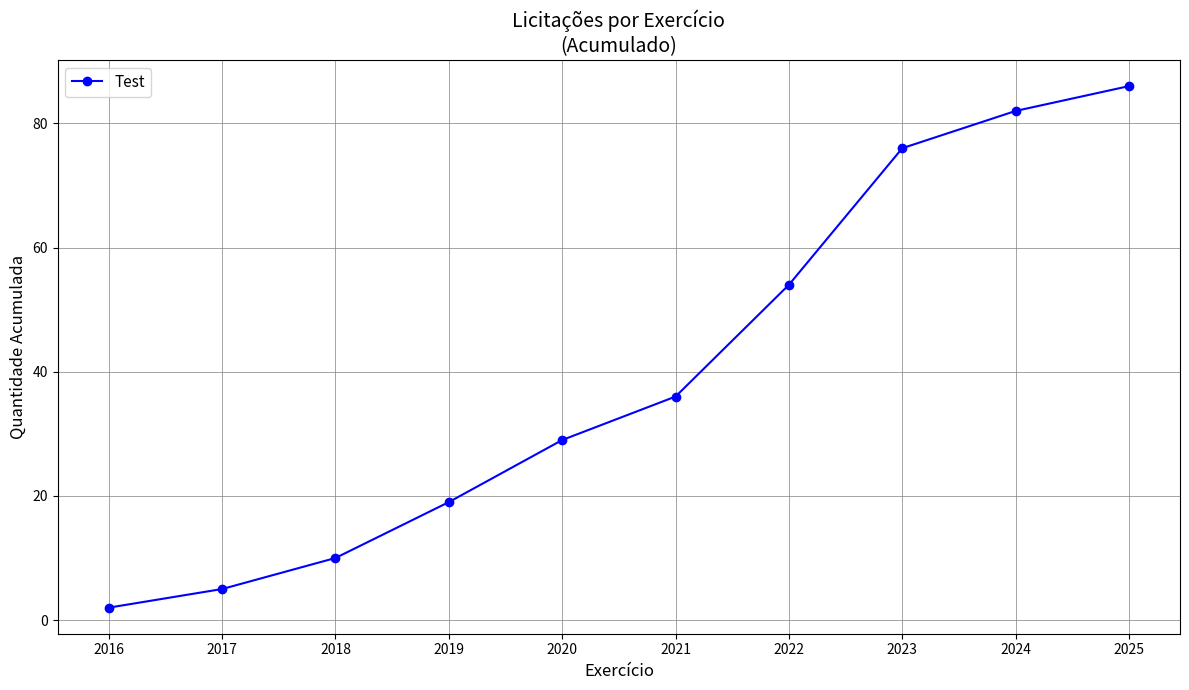

What is the change in value from 2016 to 2020?

+27